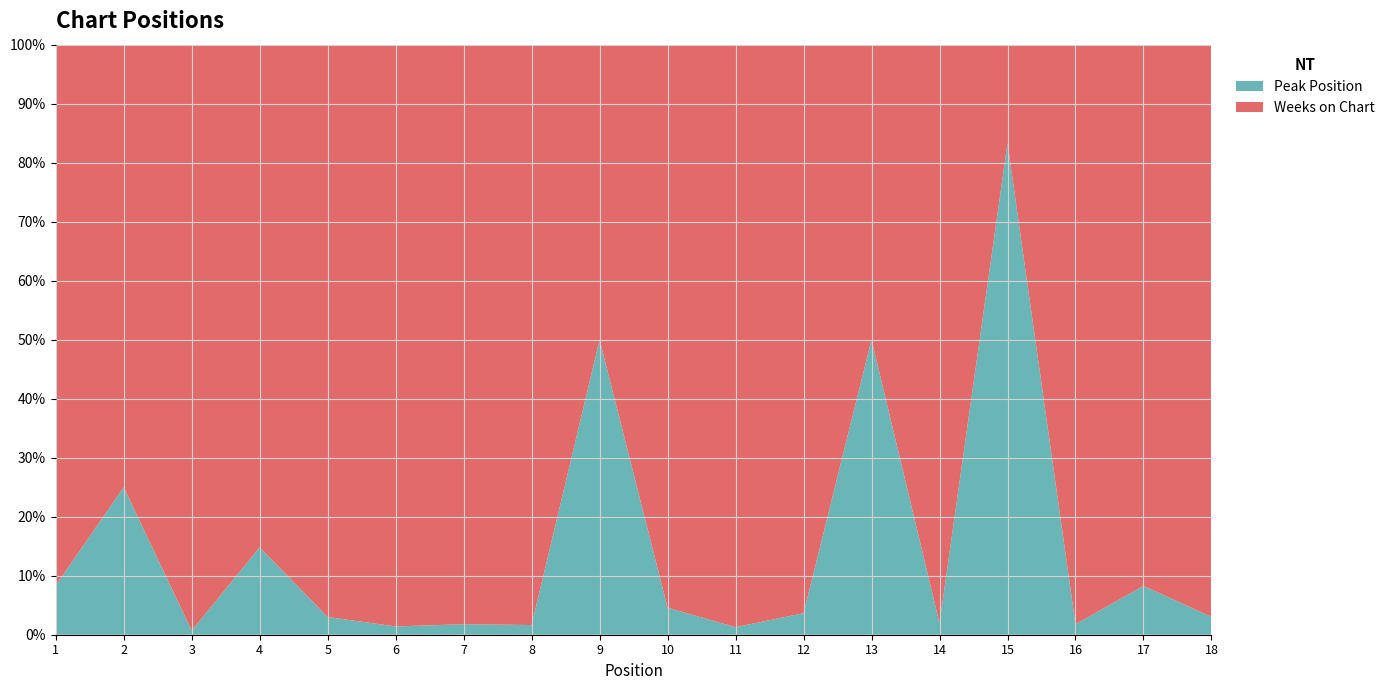

Reading left to right, extract all data points from this chart.

Weeks on Chart: 1=11	2=6	3=143	4=23	5=97	6=70	7=55	8=60	9=4	10=146	11=77	12=132	13=2	14=50	15=2	16=110	17=144	18=32
Peak Position: 1=1	2=2	3=1	4=4	5=3	6=1	7=1	8=1	9=4	10=7	11=1	12=5	13=2	14=1	15=10	16=2	17=13	18=1